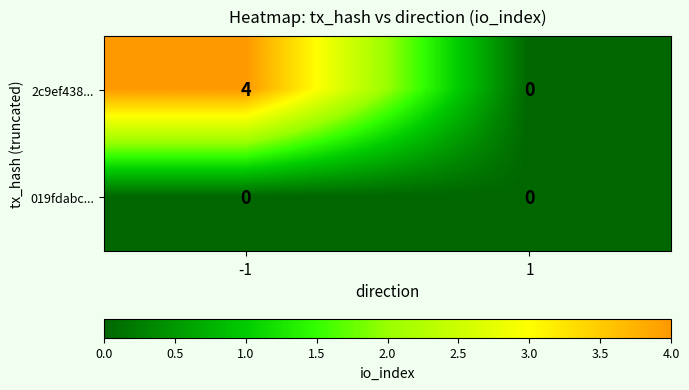

Reading left to right, list all the values displayed in this chart.

2c9ef438...: -1=4	1=0
019fdabc...: -1=0	1=0